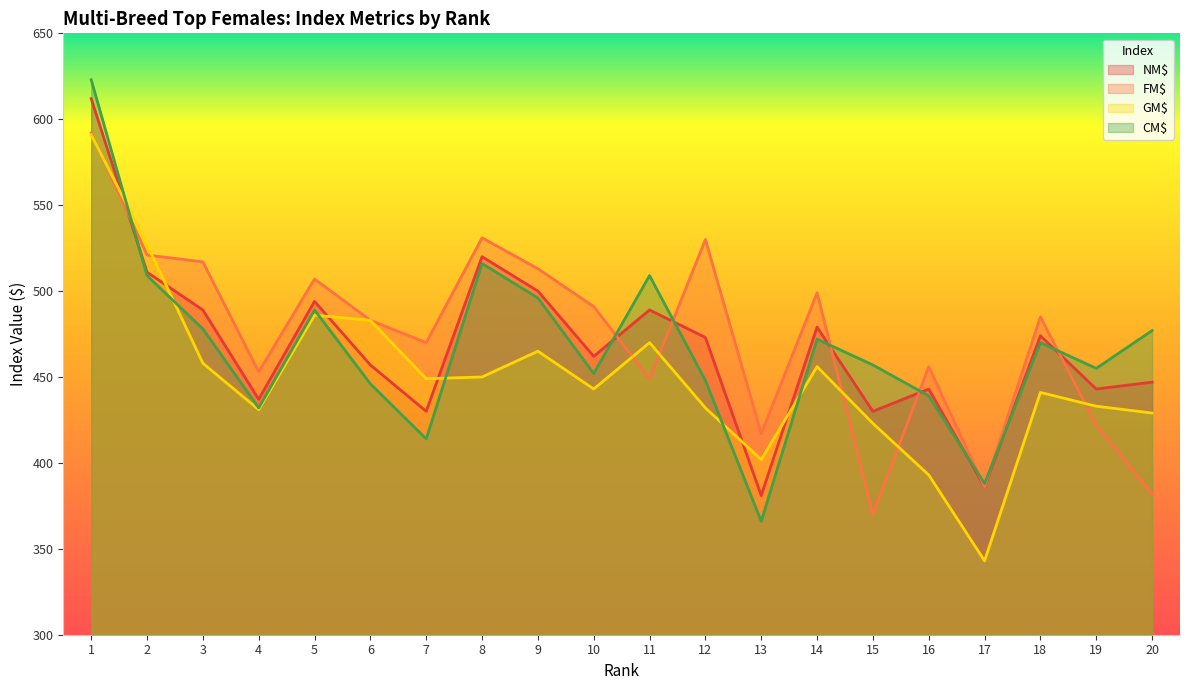

Reading left to right, transcribe all the data shown in this chart.

NM$: 1=612	2=511	3=489	4=437	5=494	6=457	7=430	8=520	9=500	10=462	11=489	12=473	13=381	14=479	15=430	16=443	17=386	18=474	19=443	20=447
FM$: 1=592	2=521	3=517	4=453	5=507	6=483	7=470	8=531	9=513	10=491	11=449	12=530	13=417	14=499	15=370	16=456	17=386	18=485	19=422	20=382
GM$: 1=591	2=527	3=458	4=431	5=486	6=483	7=449	8=450	9=465	10=443	11=470	12=432	13=402	14=456	15=423	16=393	17=343	18=441	19=433	20=429
CM$: 1=623	2=509	3=478	4=432	5=489	6=446	7=414	8=516	9=496	10=452	11=509	12=448	13=366	14=472	15=457	16=439	17=388	18=470	19=455	20=477